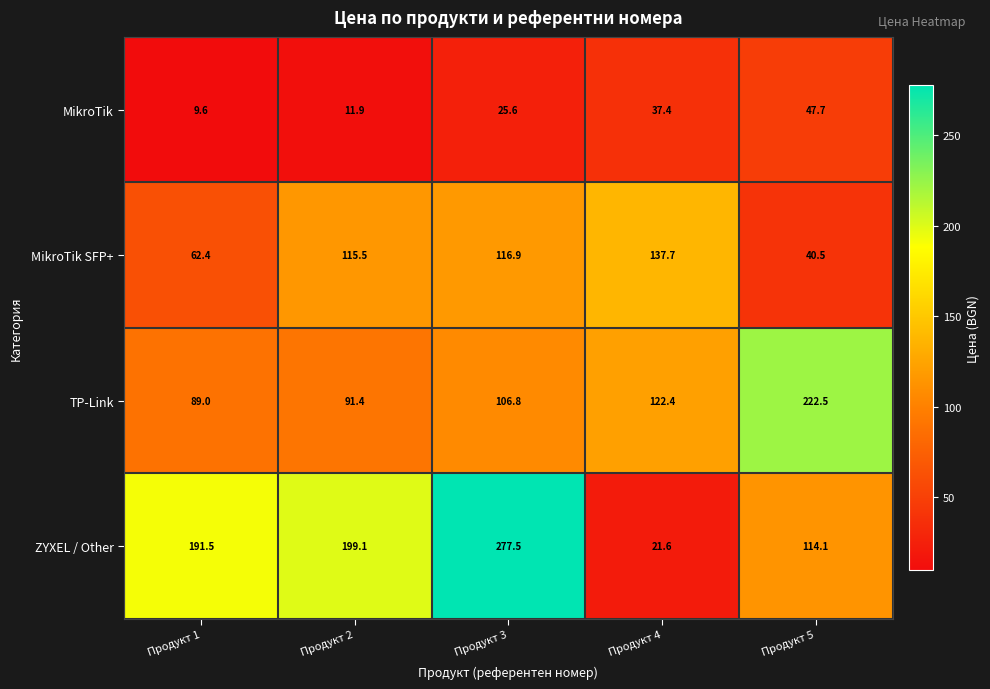

What is the total value across all series at Продукт 1?

352.5